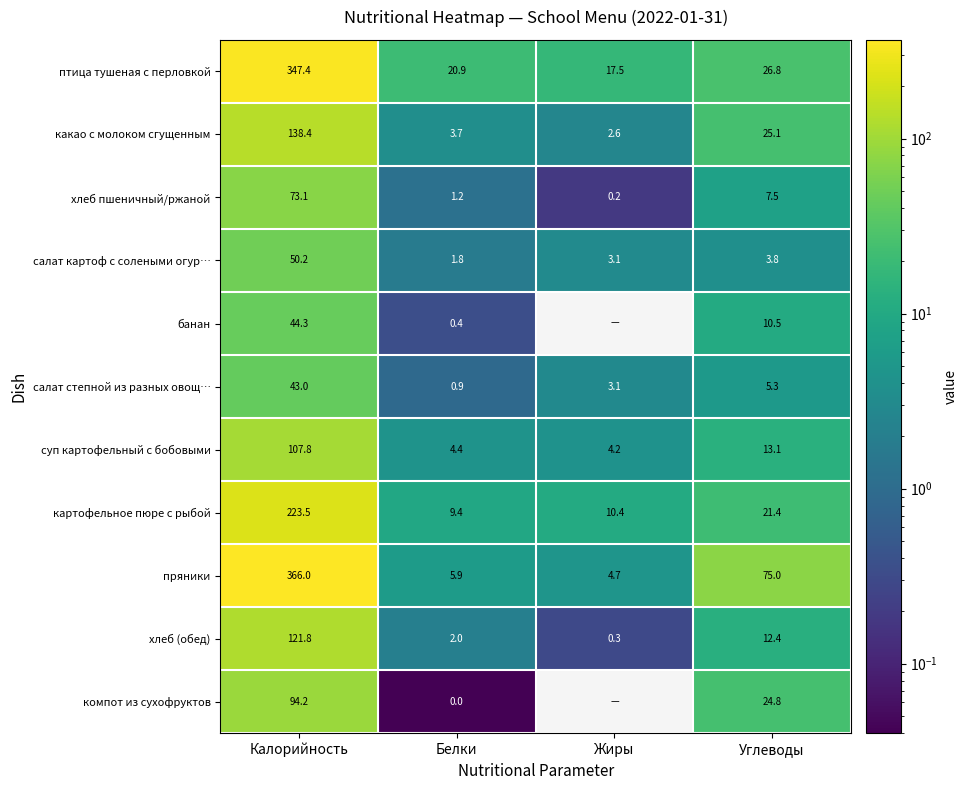

What is the difference between the second highest and minimum values in the какао с молоком сгущенным series?

22.5